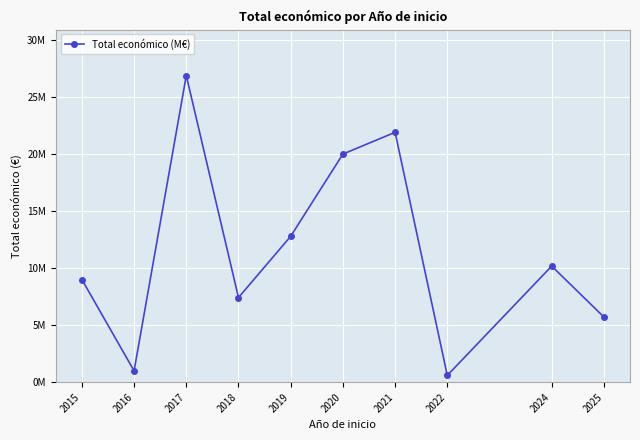

What is the value of the 8th point from the left?

593713